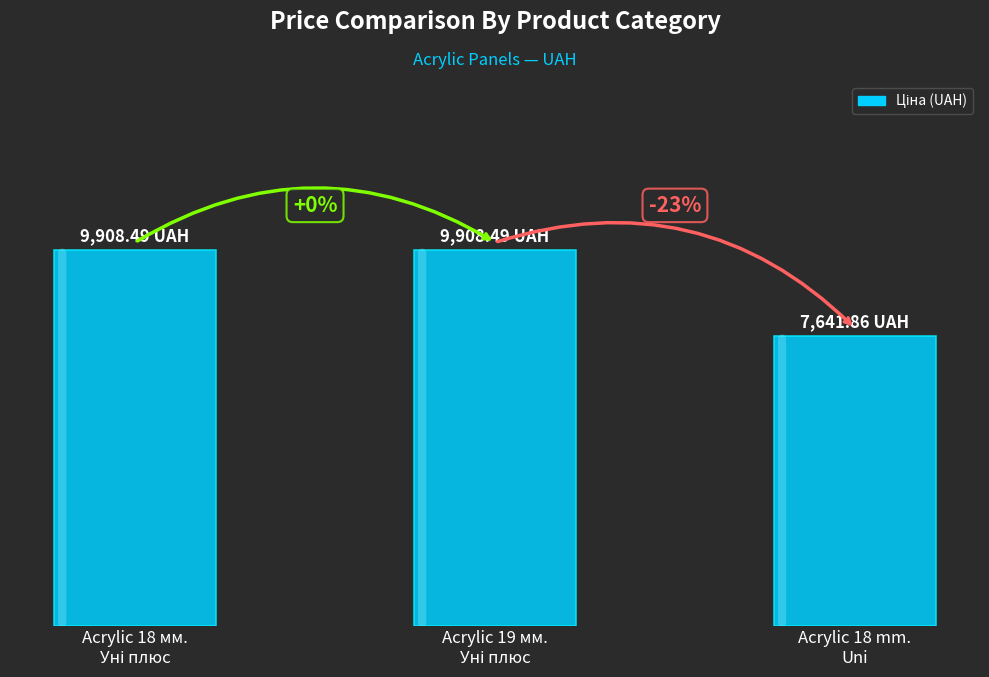

What is the greatest value displayed?

9908.5